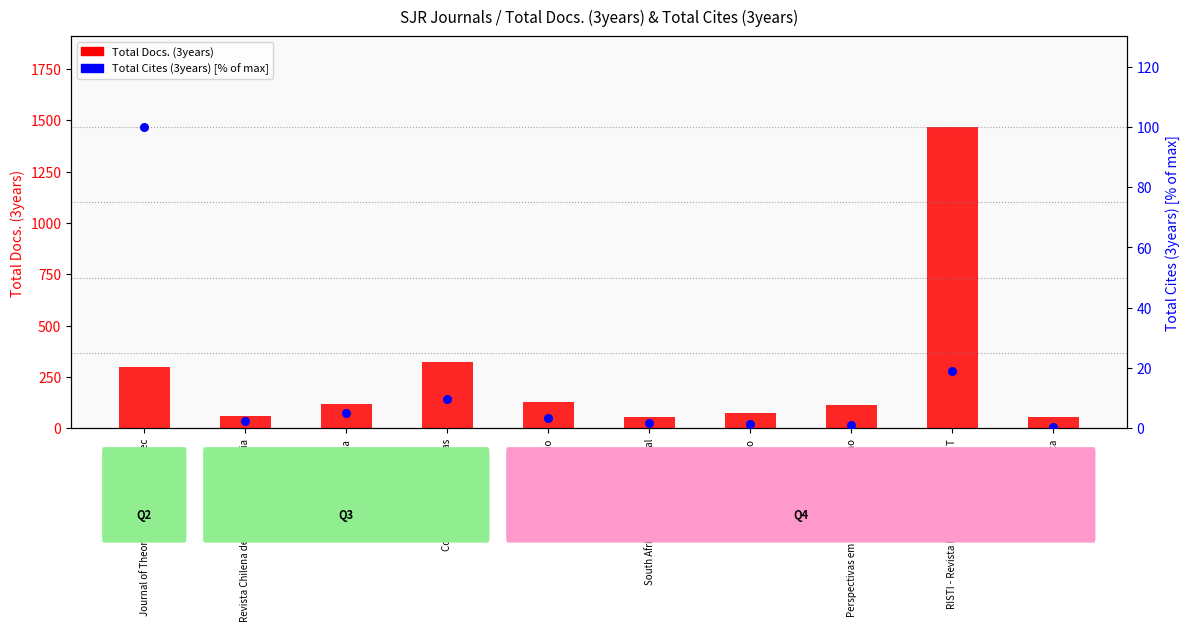

At which category is the sum across all series the highest?

RISTI - Revista Iberica de Sistemas e T